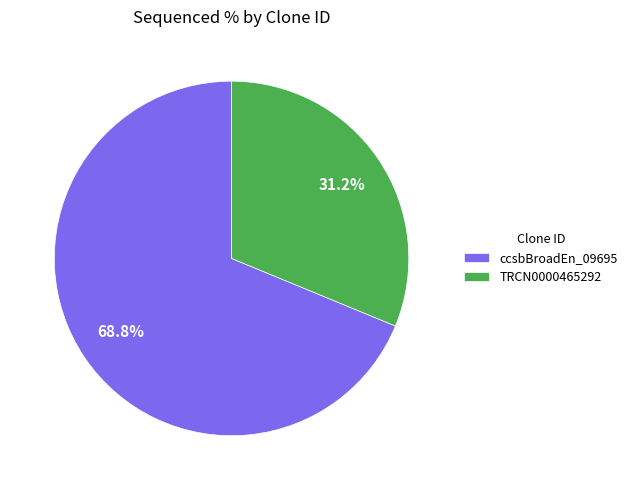

How many slices are in this pie chart?

2